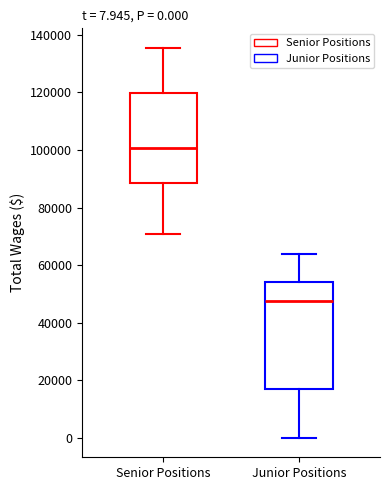

Which box has the highest median line?

Senior Positions